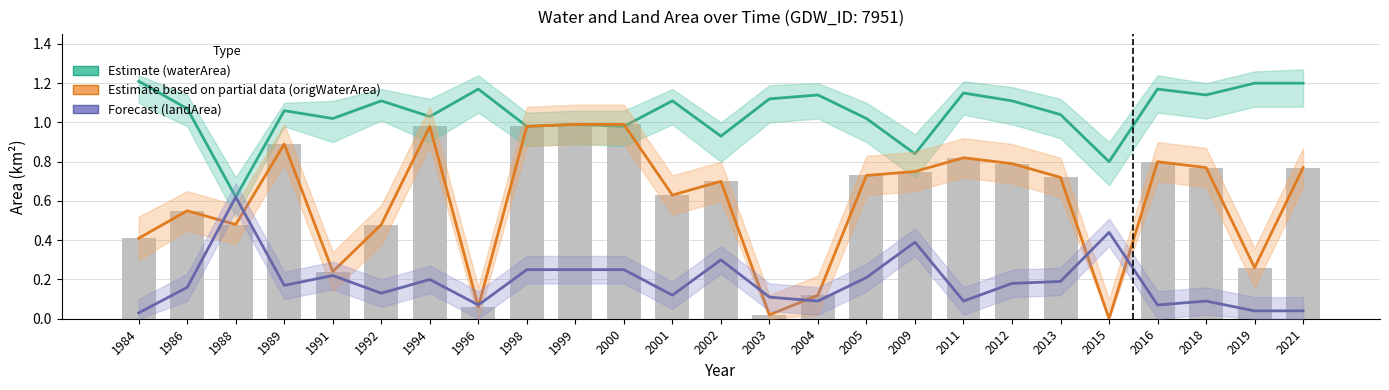

At 1989, list the series in order from largest to smallest.

Estimate (waterArea), Estimate based on partial data (origWaterArea), bars, Forecast (landArea)